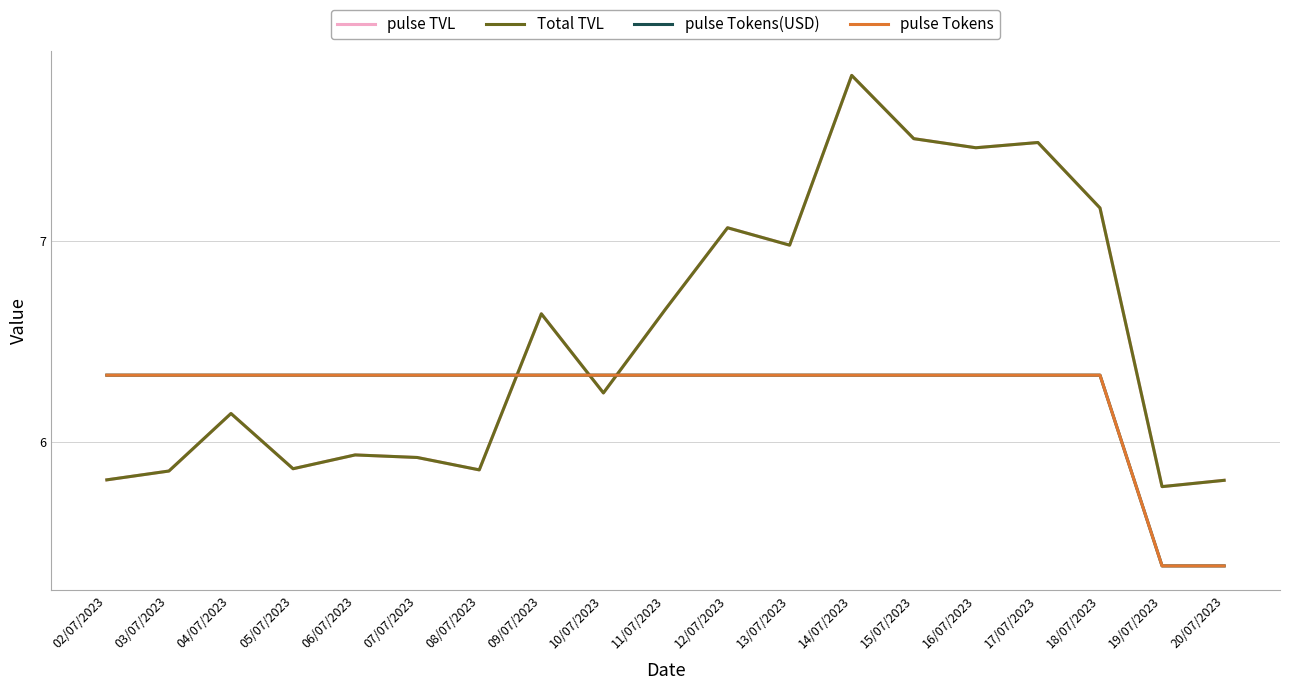

Which category has the lowest value across all series?

19/07/2023